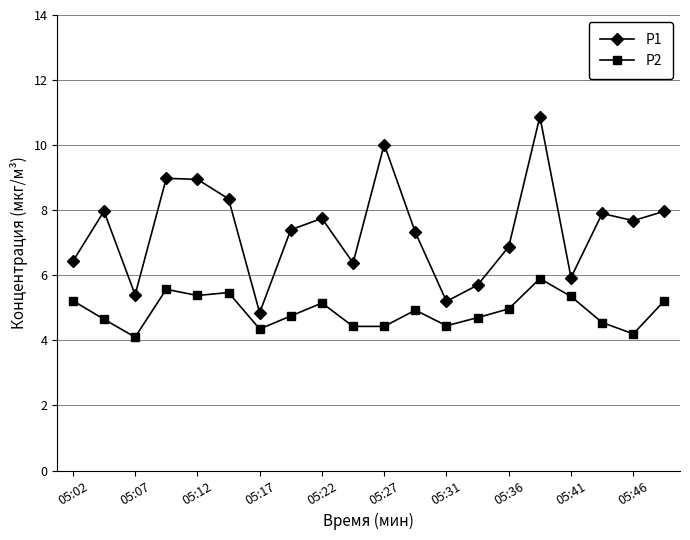

What are all the series names shown in the legend?

P1, P2